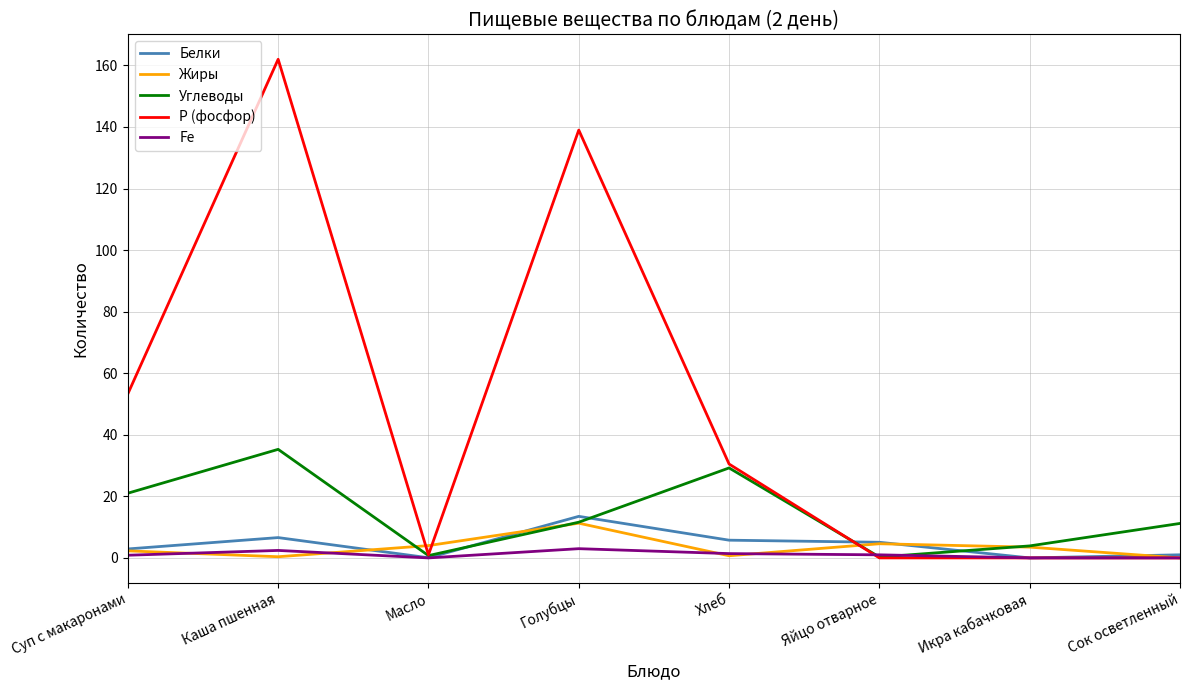

In Углеводы, how many points are higher than both neighbors (excluding endpoints)?

2